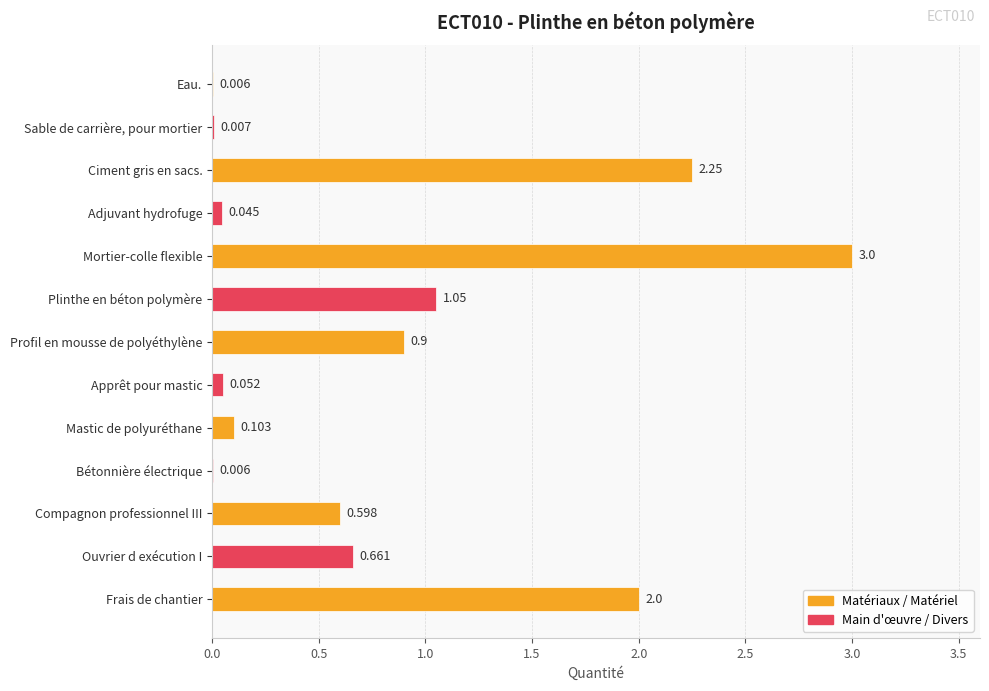

Between Ciment gris en sacs. and Compagnon professionnel III, which is larger?

Ciment gris en sacs.